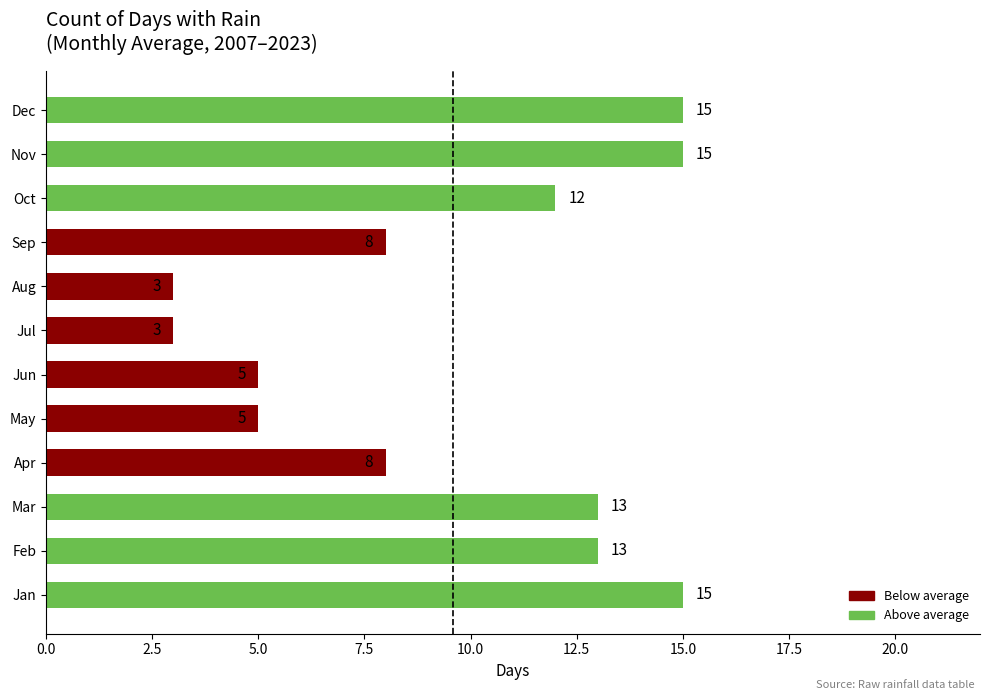

What is the average value?

10